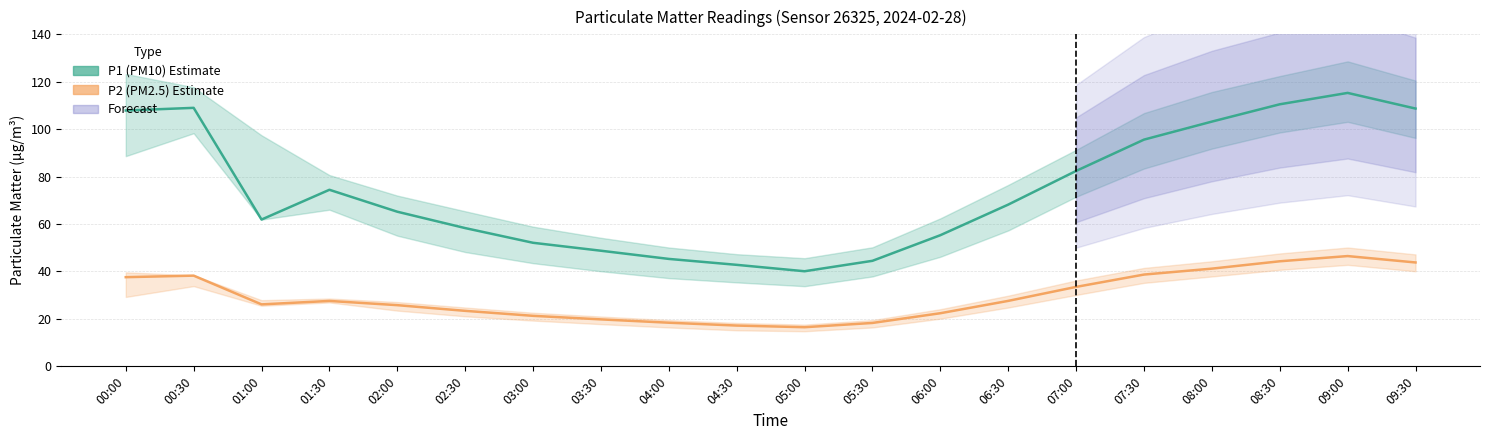

True or false: P2 (PM2.5) and P1 (PM10) cross at least once.

False